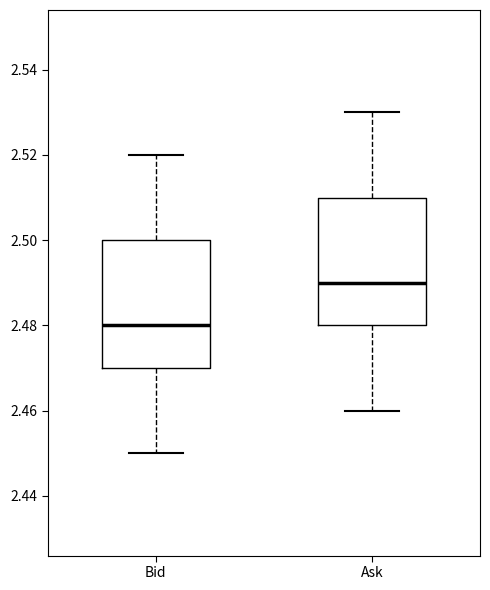

Which box has the lowest median line?

Bid